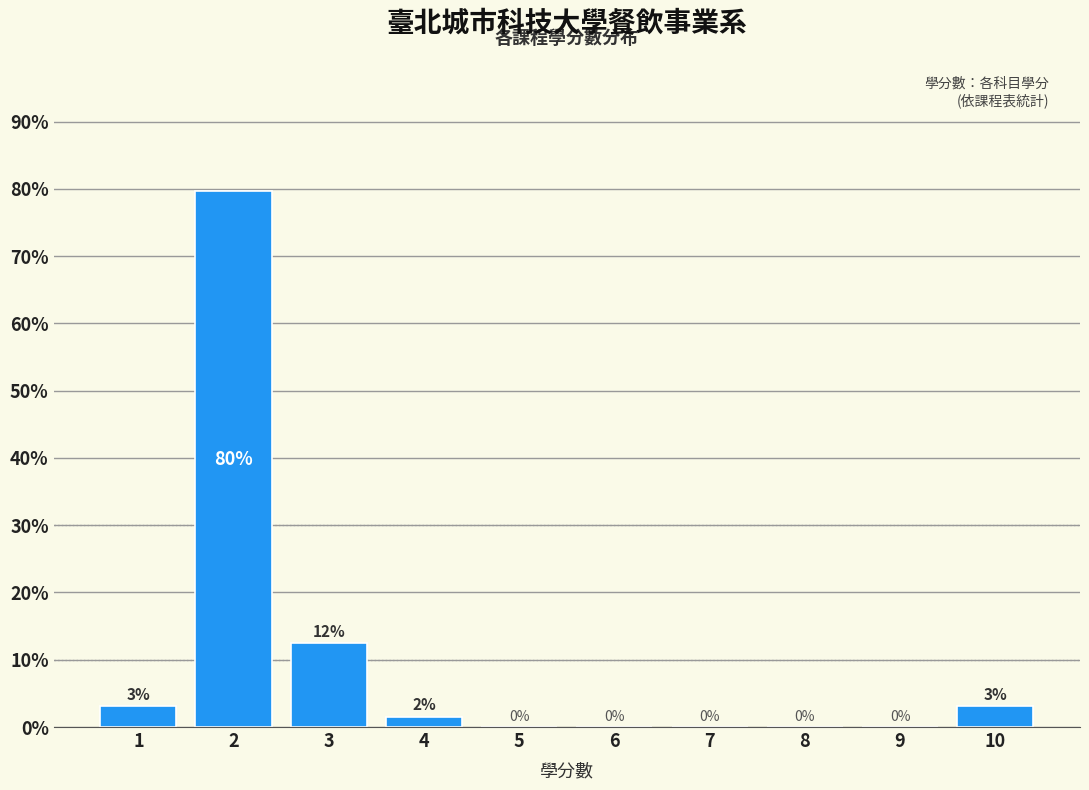

What is the greatest value displayed?

79.7